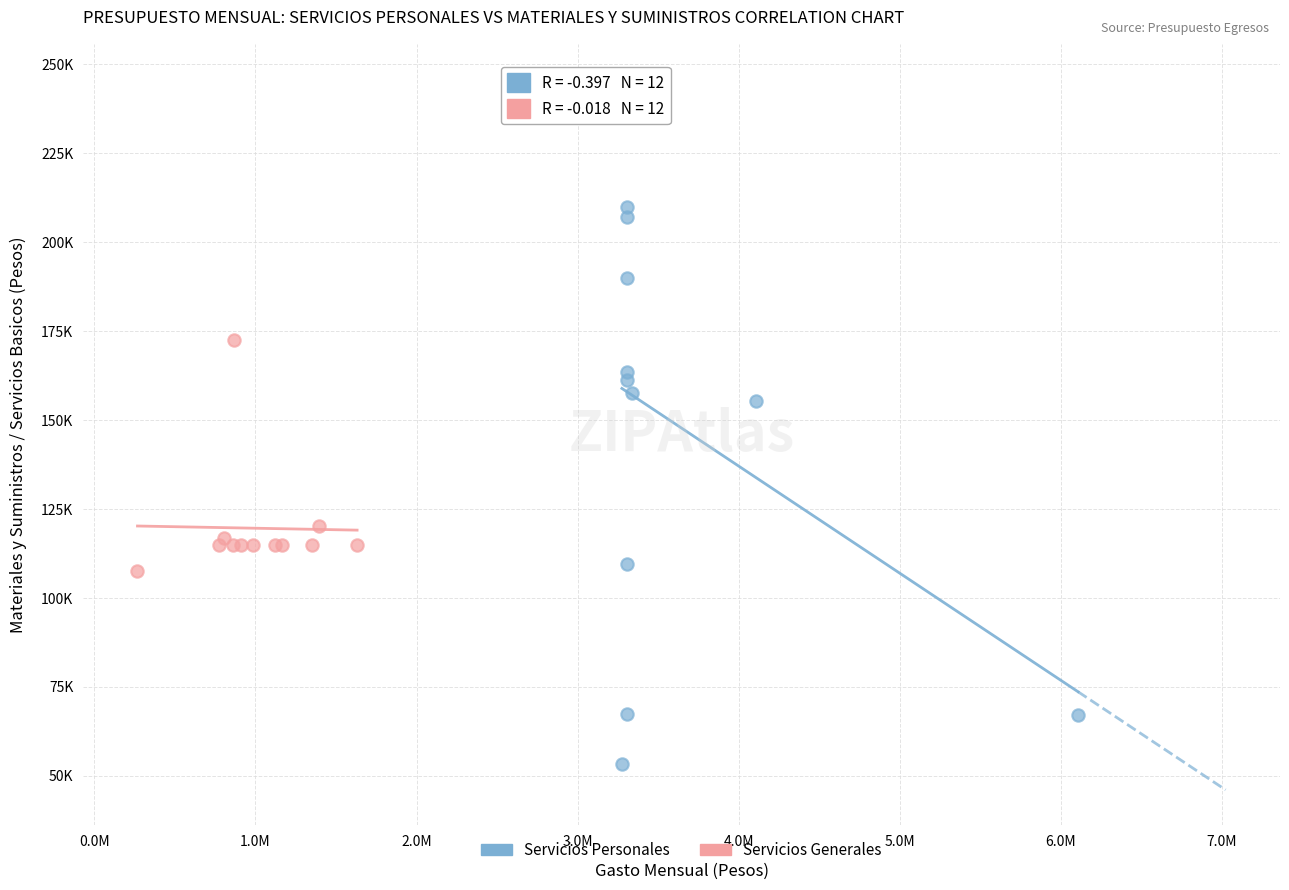

What are all the series names shown in the legend?

Servicios Personales, Servicios Generales